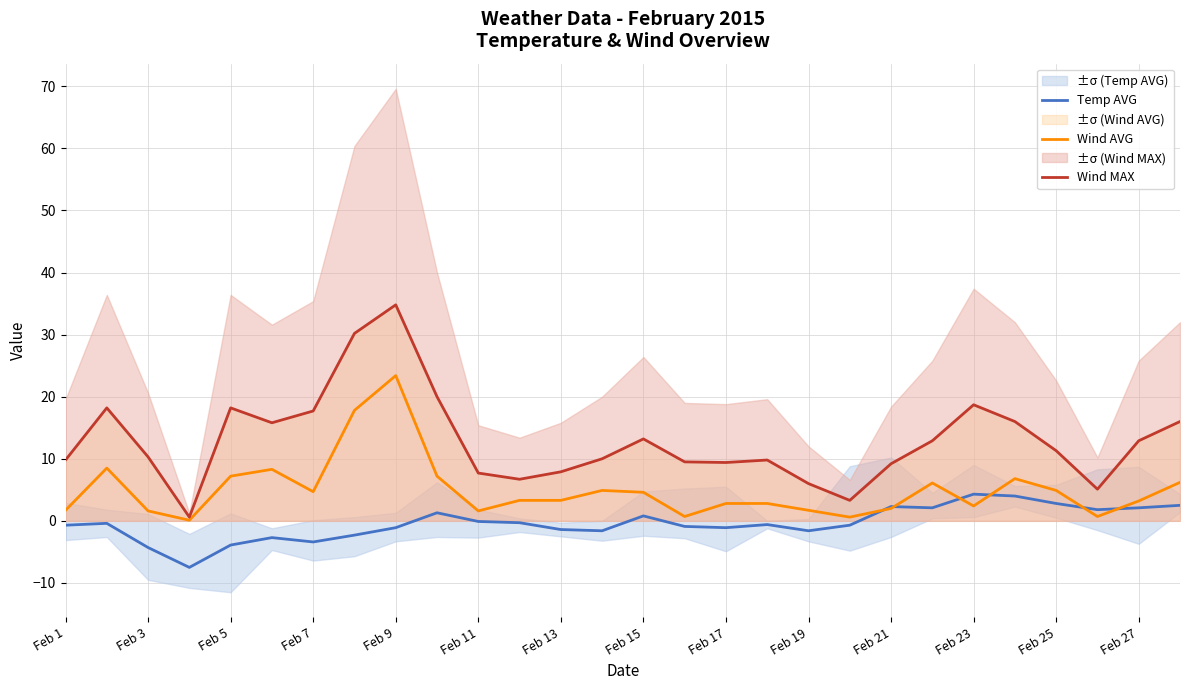

What is the highest value of the Wind MAX series?

34.8